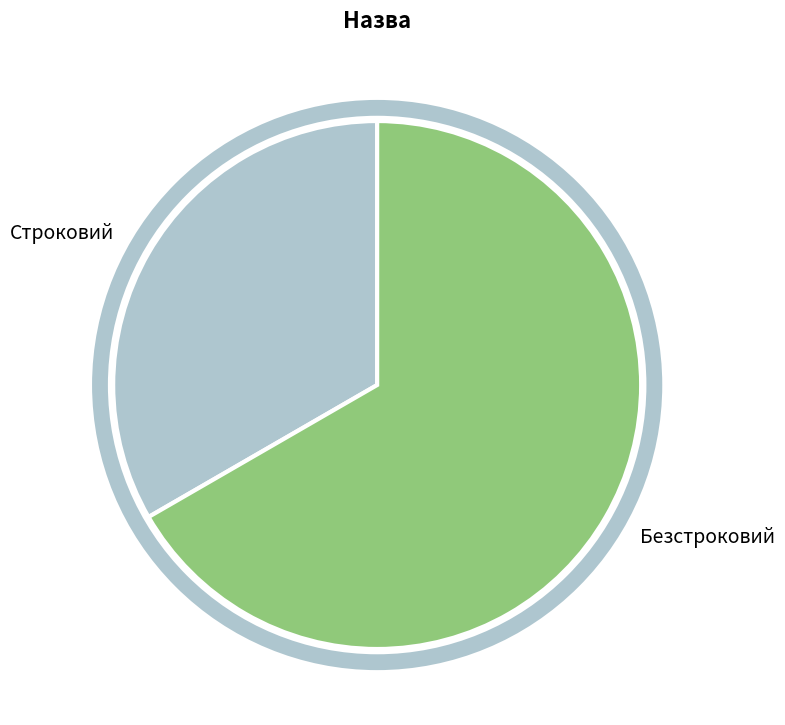

The Безстроковий slice represents 67% of the pie. True or false?

True